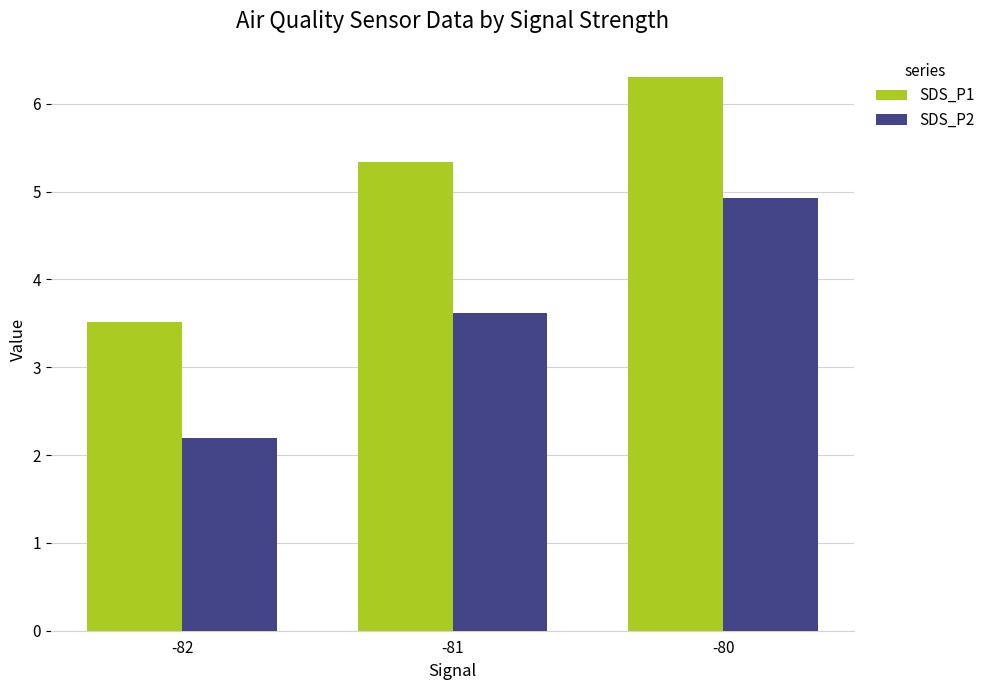

What is the value of the SDS_P2 bar at the 3rd from the left?

4.9